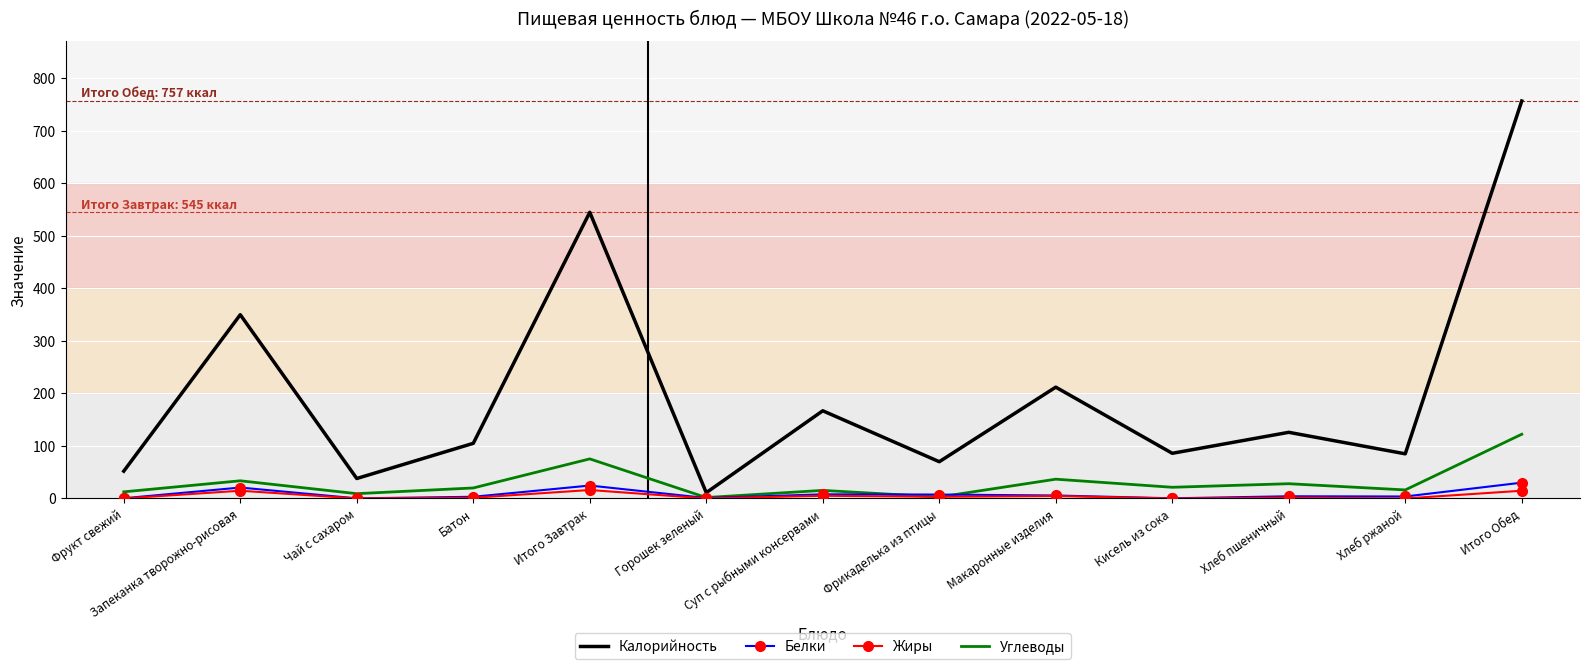

Is it true that Калорийность equals 166.5 at Батон?

False